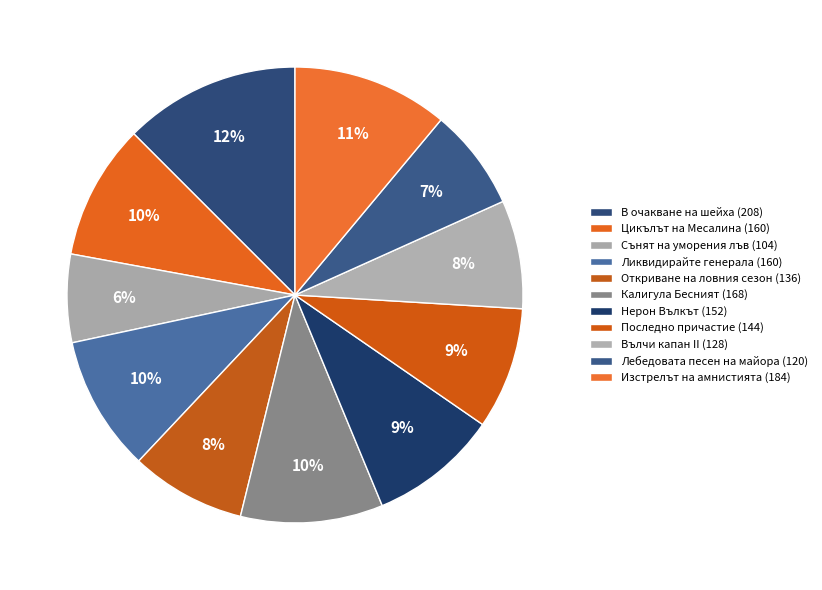

Does any single category account for the majority?

No